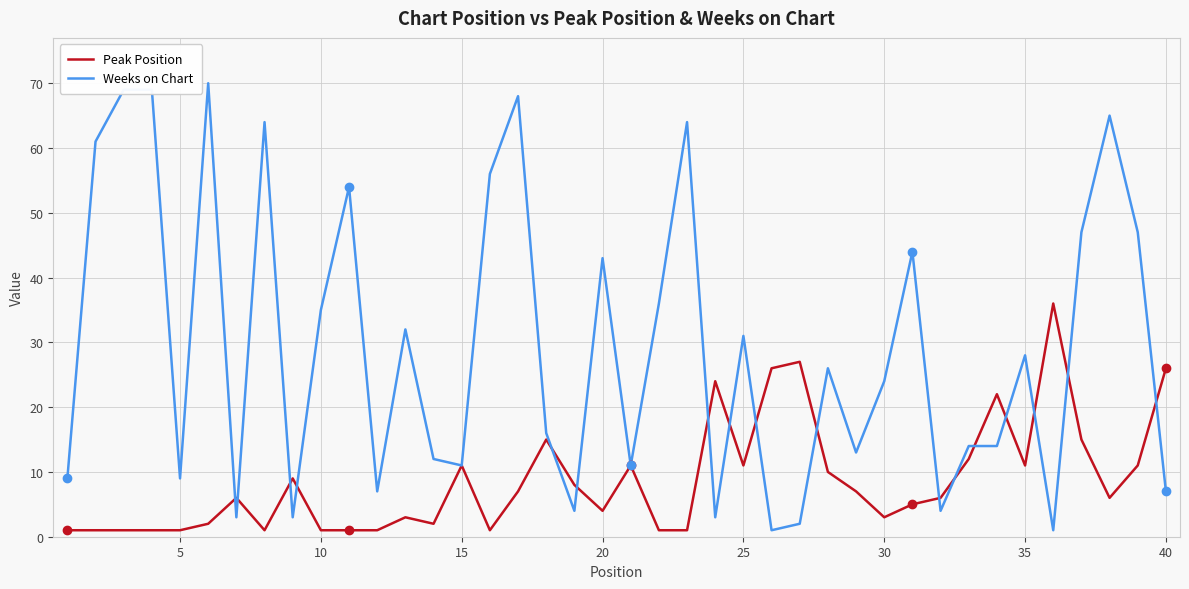

How many categories are shown in the chart?

40